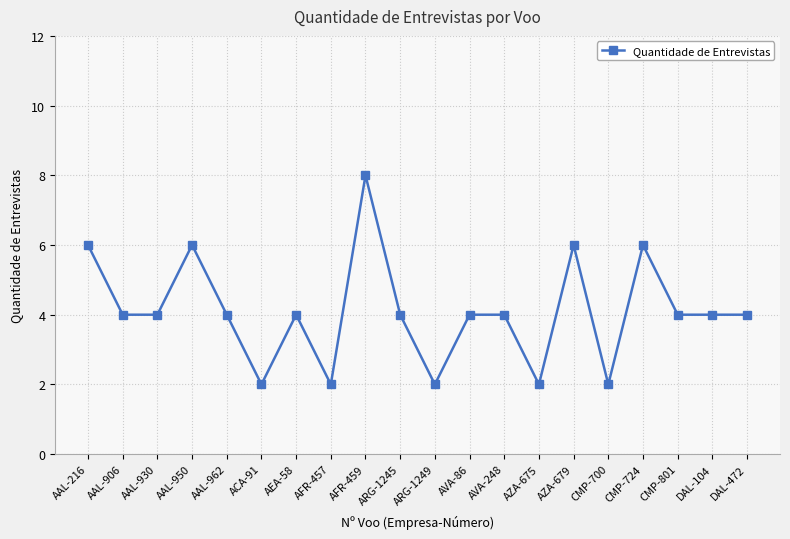

Approximately how many times larger is the value at AFR-459 compared to AVA-86?

2.0